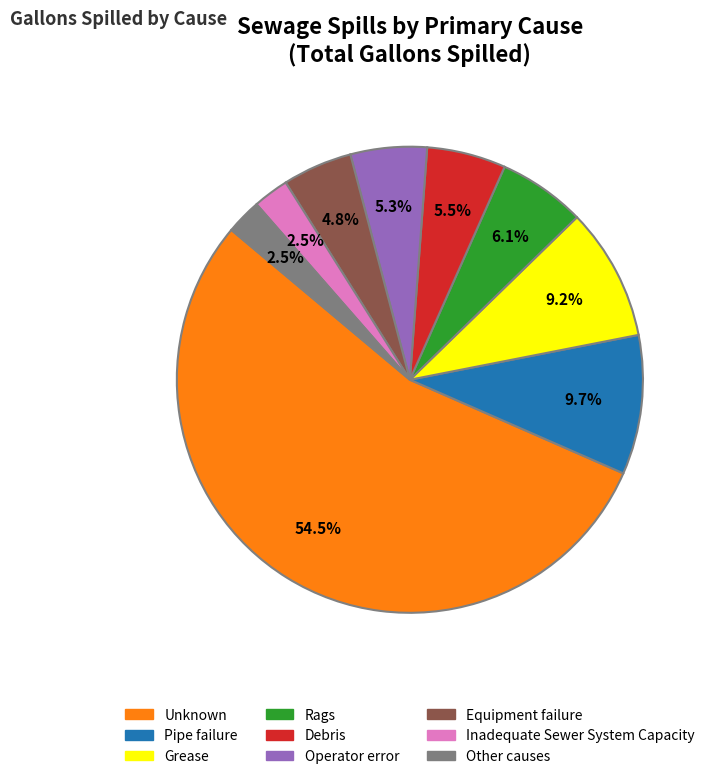

Does any single category account for the majority?

Yes